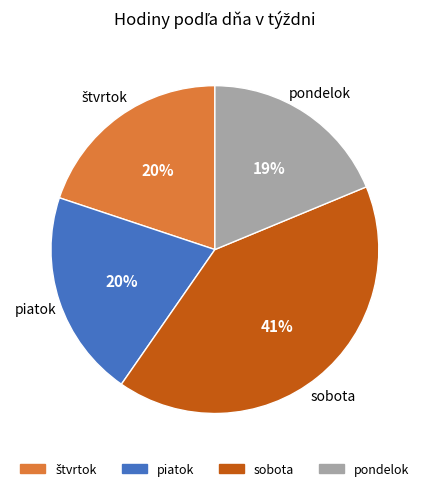

How many segments does this pie chart have?

4